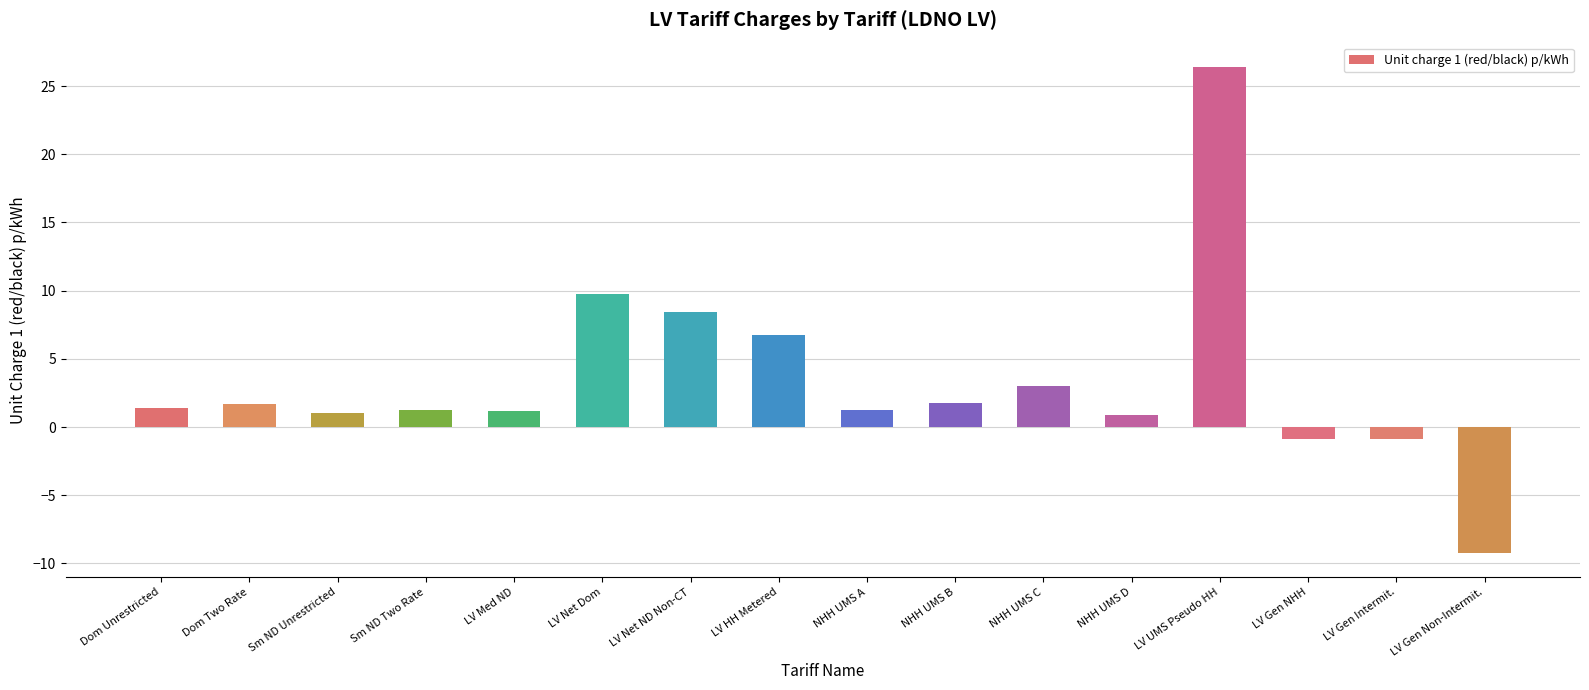

How many values are above zero?

13